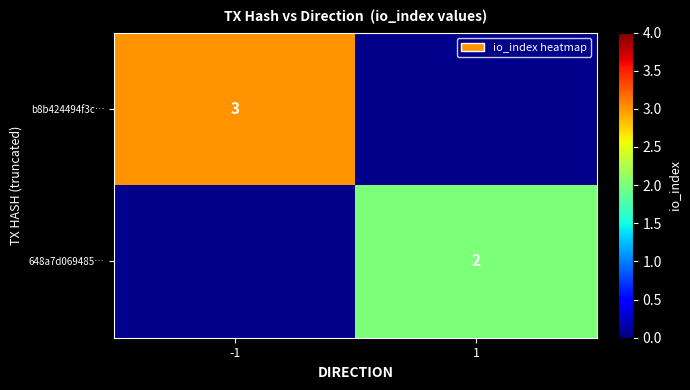

The value of 648a7d069485… at 1 is 1. True or false?

False